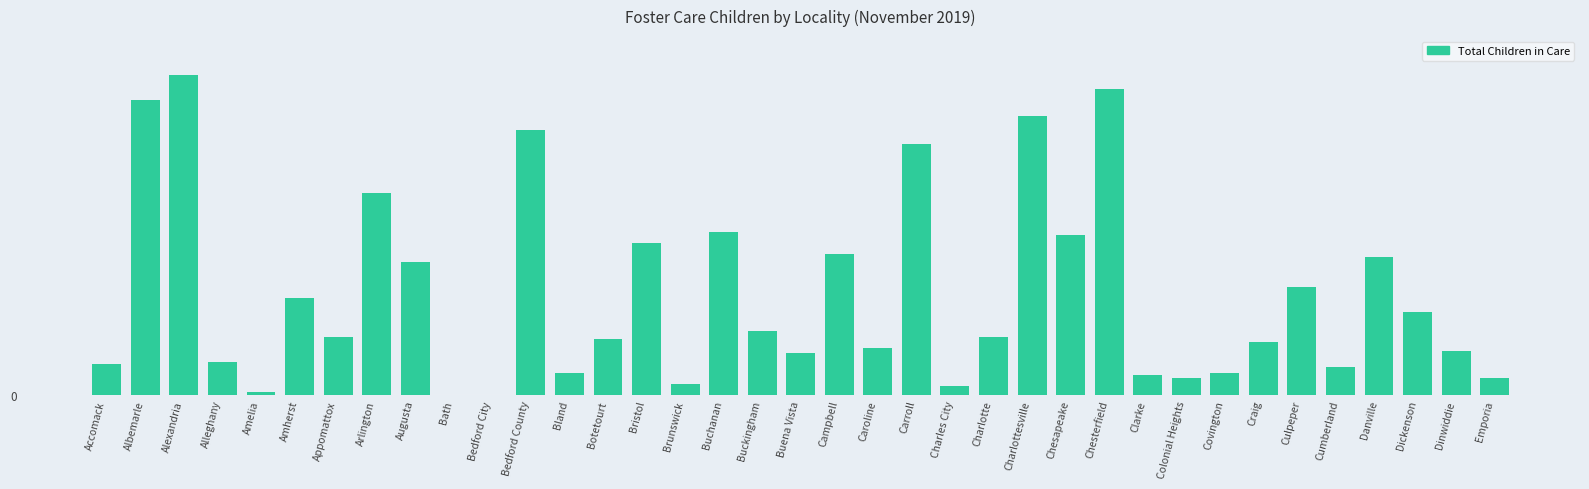

What is the difference between the second highest and second lowest values?

111